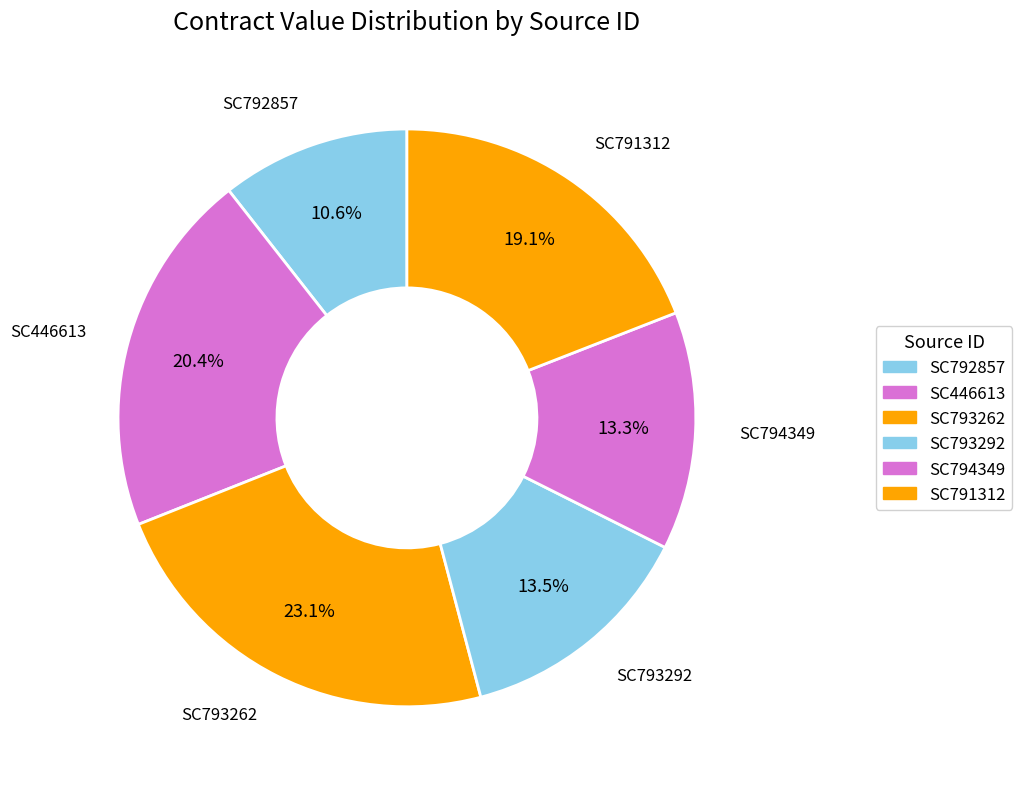

Is there a majority slice in this chart?

No